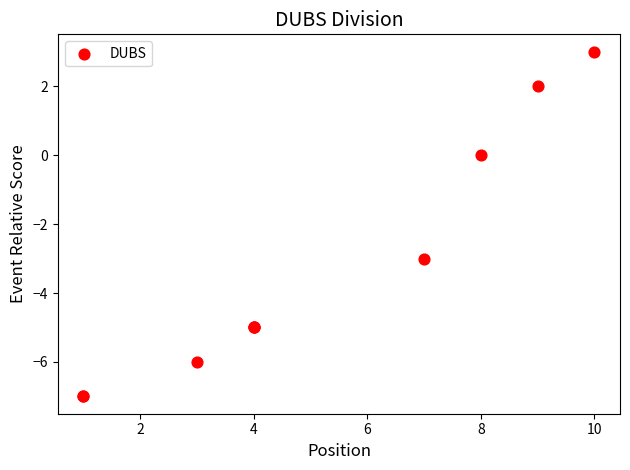

What Y value in the scatter plot is closest to -2?

-3